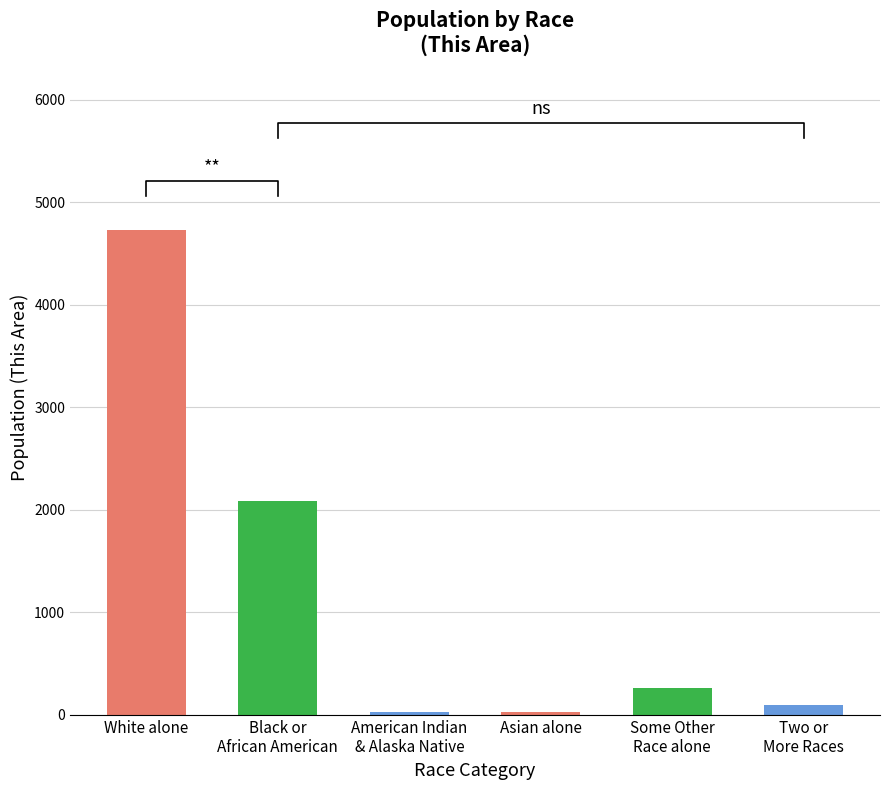

Which label corresponds to the largest value in the chart?

White alone